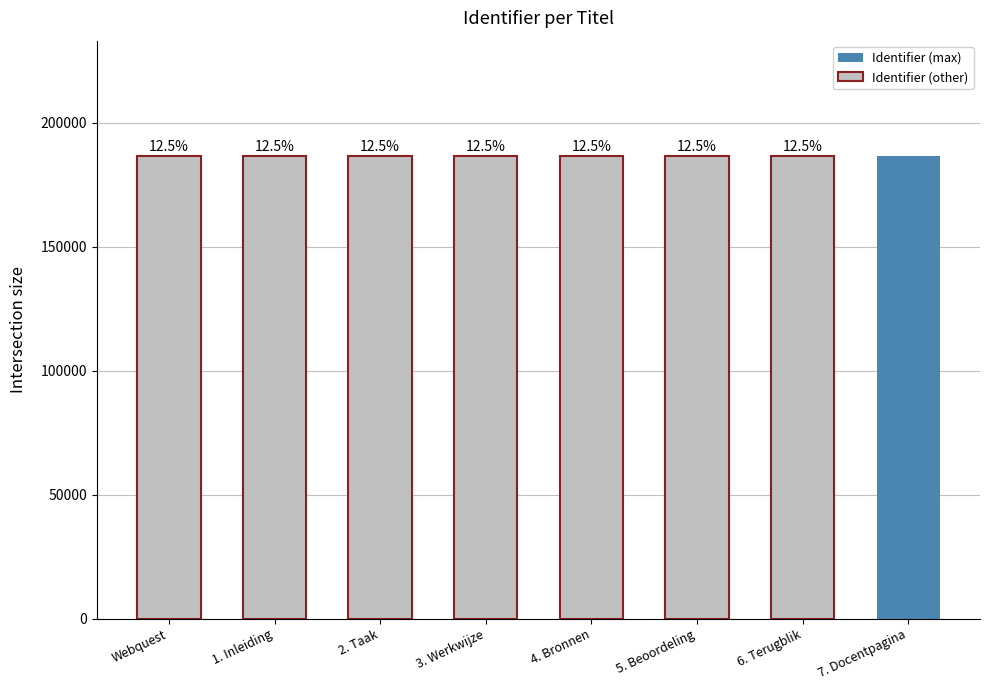

Rank the categories by value from highest to lowest.

7. Docentpagina, 6. Terugblik, 5. Beoordeling, 4. Bronnen, 3. Werkwijze, 2. Taak, 1. Inleiding, Webquest